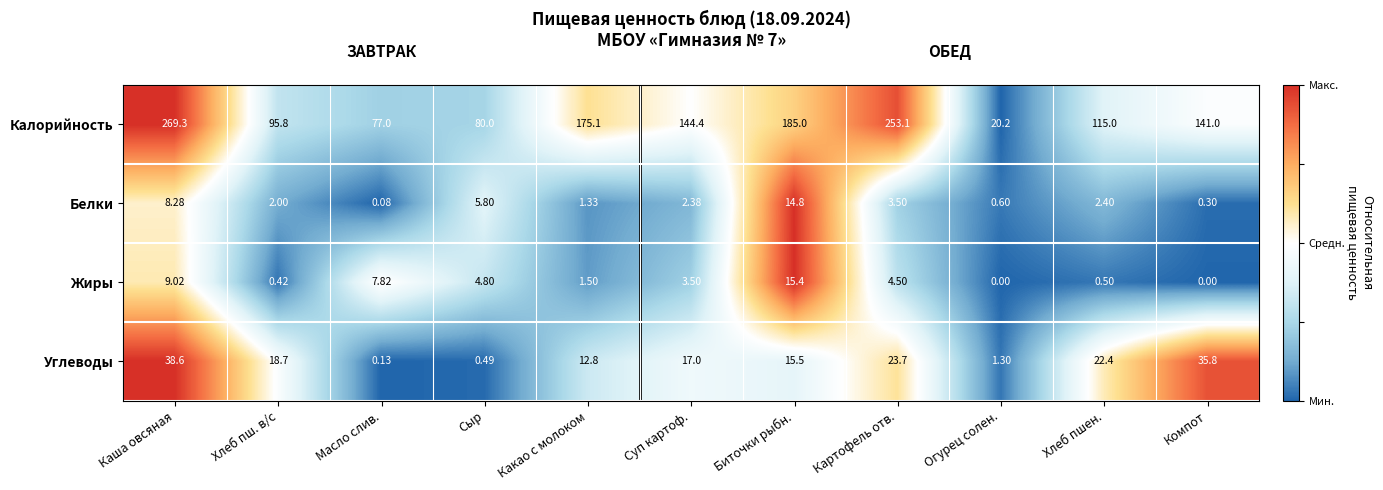

At which label is Калорийность closest to 144?

Суп картоф.